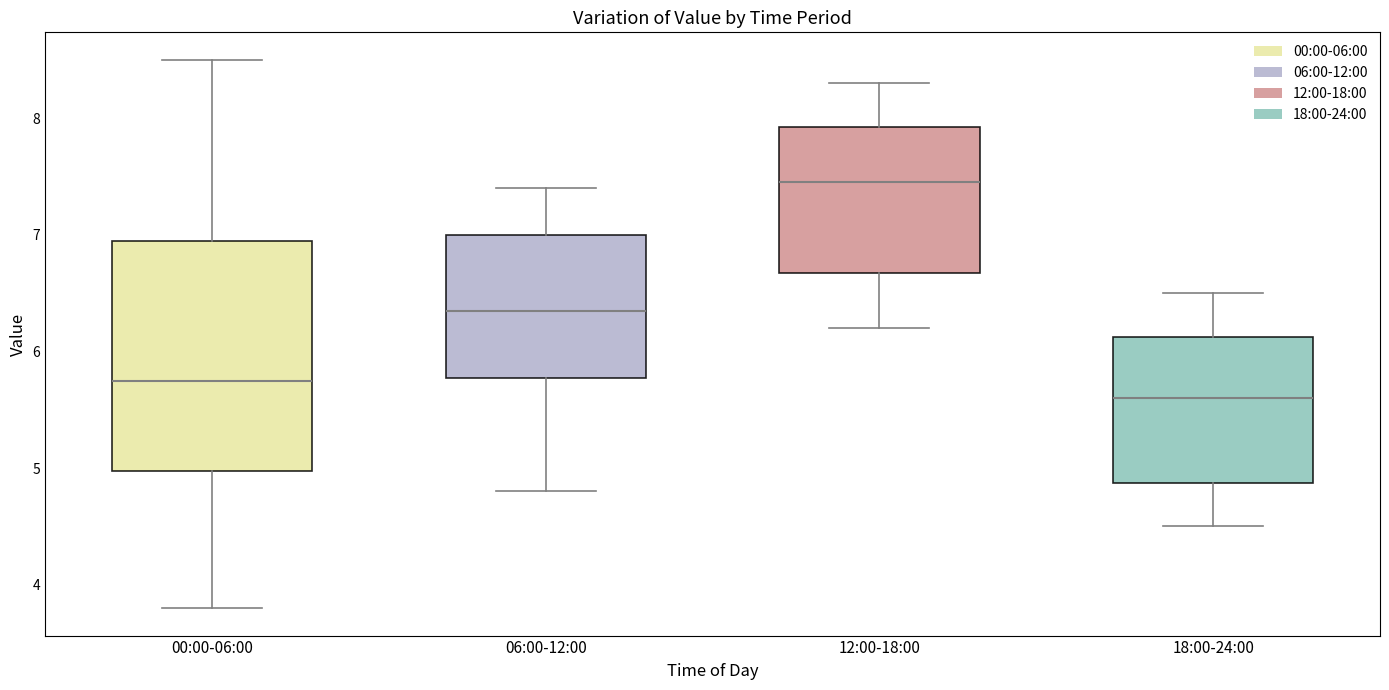

Which box has the highest median line?

12:00-18:00